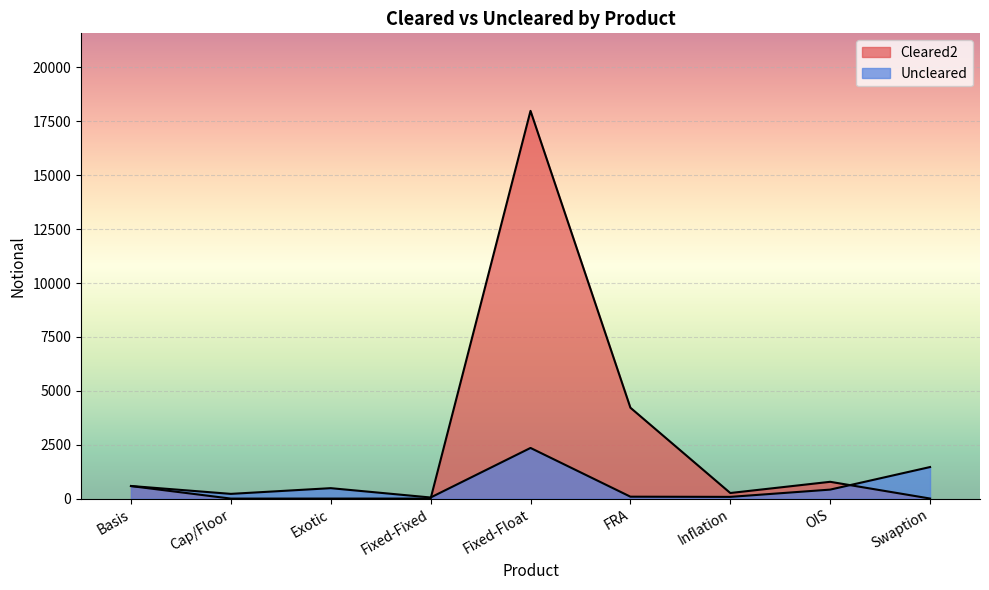

Rank the series by their average value, from lowest to highest.

Uncleared, Cleared2